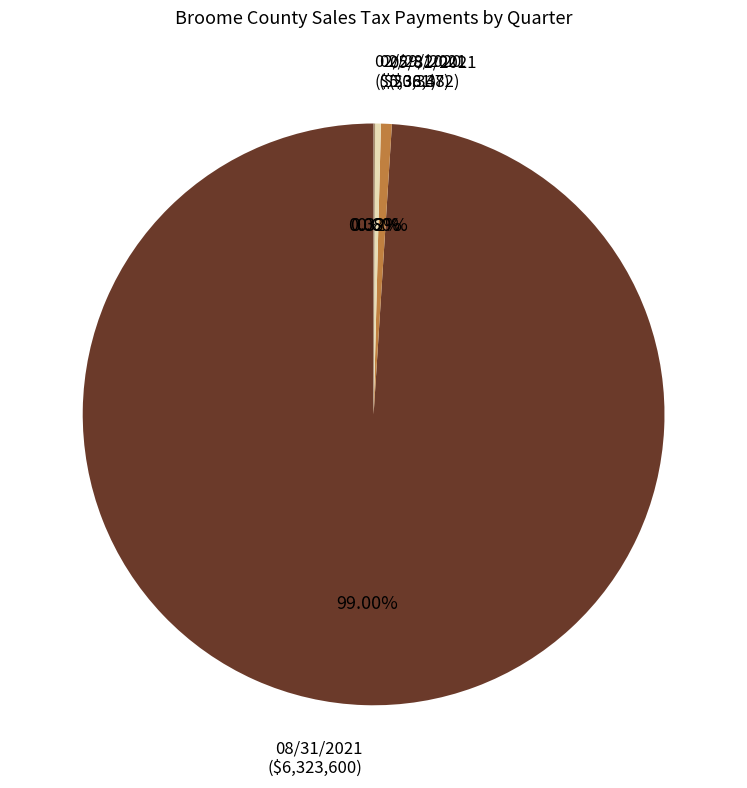

Does any single category account for the majority?

Yes